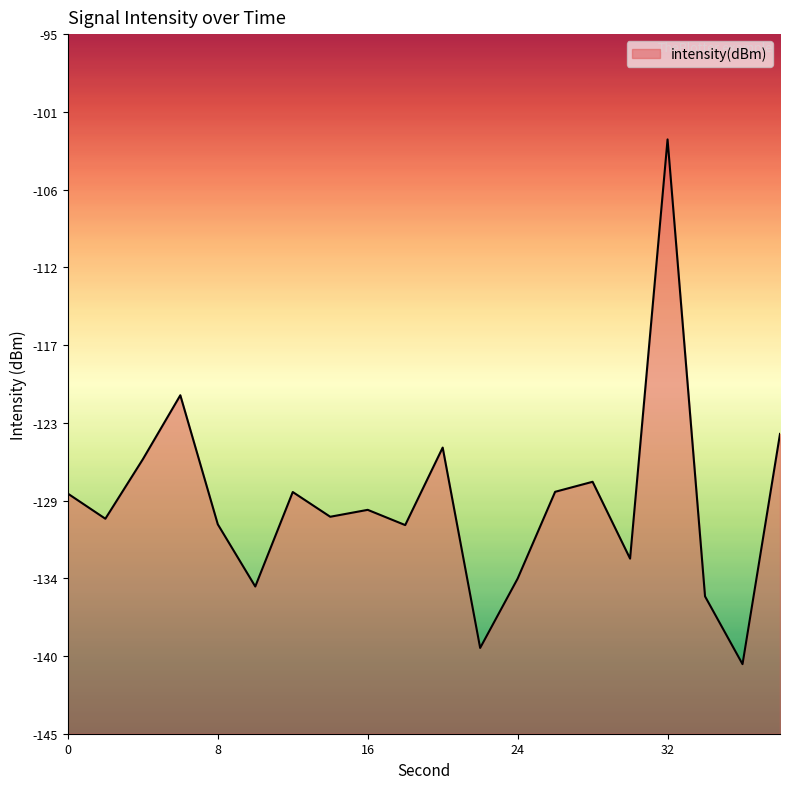

List the labels in order of value, smallest first.

36, 22, 34, 10, 24, 30, 18, 8, 2, 14, 16, 0, 12, 26, 28, 4, 20, 38, 6, 32